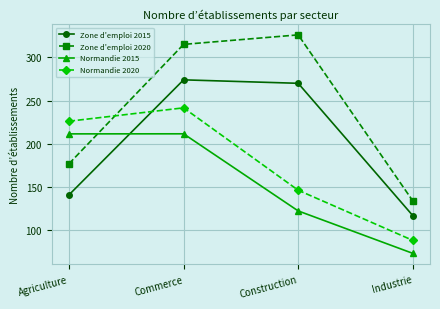

At which category is the sum across all series the highest?

Commerce